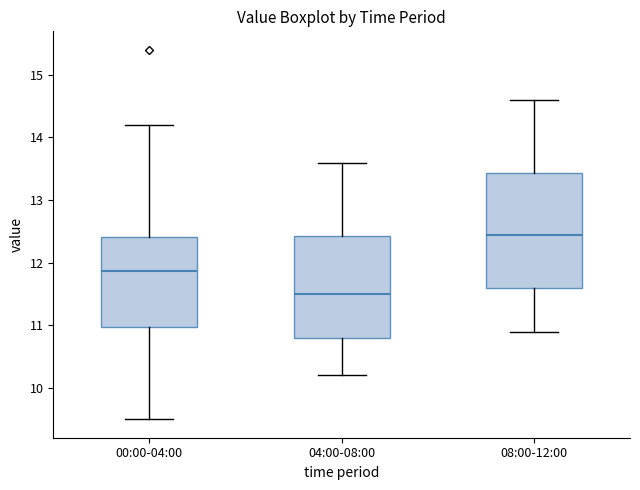

Reading left to right, read every box against the y-axis: the position of its median line, the range the box covers, and the ends of its whiskers. The values are not printed on the chart, so give them approximately, as read against the axis.

00:00-04:00: median 11.9, box 11.0 to 12.4, whiskers 9.5 to 14.2
04:00-08:00: median 11.5, box 10.8 to 12.4, whiskers 10.2 to 13.6
08:00-12:00: median 12.5, box 11.6 to 13.4, whiskers 10.9 to 14.6